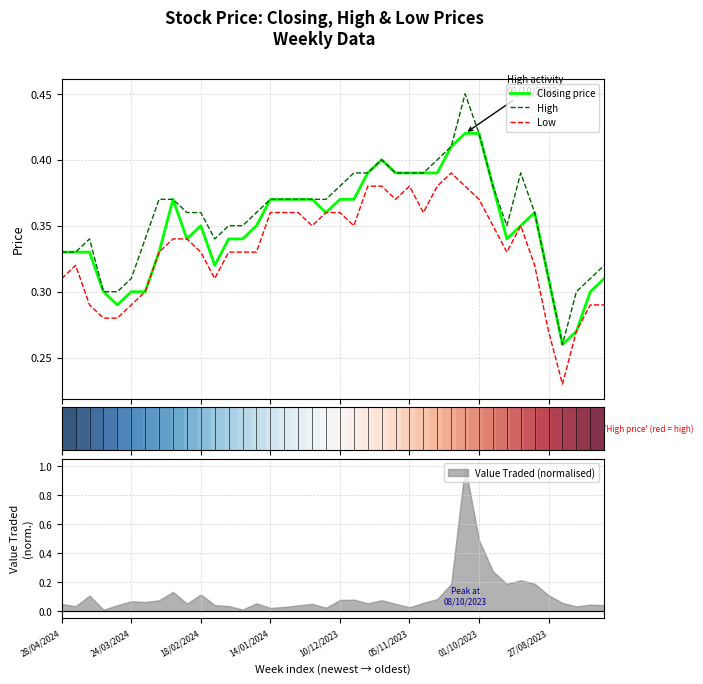

True or false: Low and High cross at least once.

False